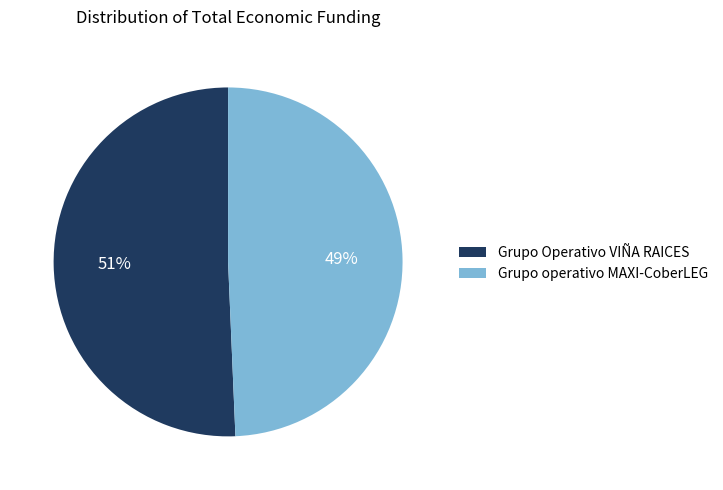

Do Grupo operativo MAXI-CoberLEG and Grupo Operativo VIÑA RAICES together represent more than half of the pie?

Yes